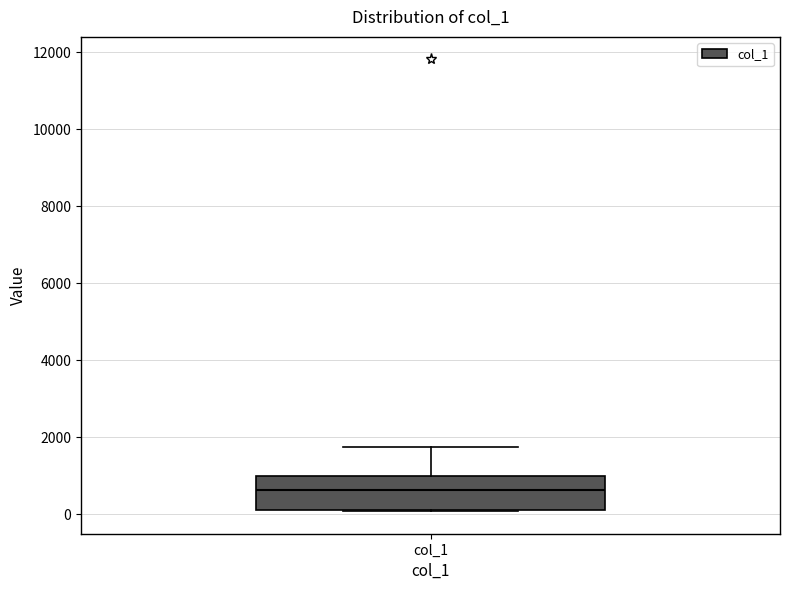

Transcribe this box plot: give where the median line is, the range the box spans, and where the two whiskers end, as read against the y-axis. The values are not printed on the chart, so give them approximately, as read against the axis.

median 600, box 200 to 1000, whiskers 0 to 1800